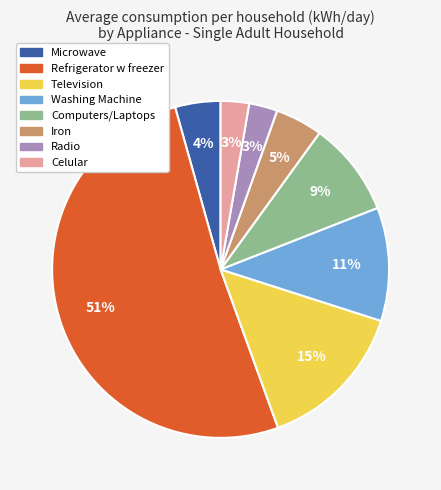

Which category accounts for the majority?

Refrigerator w freezer